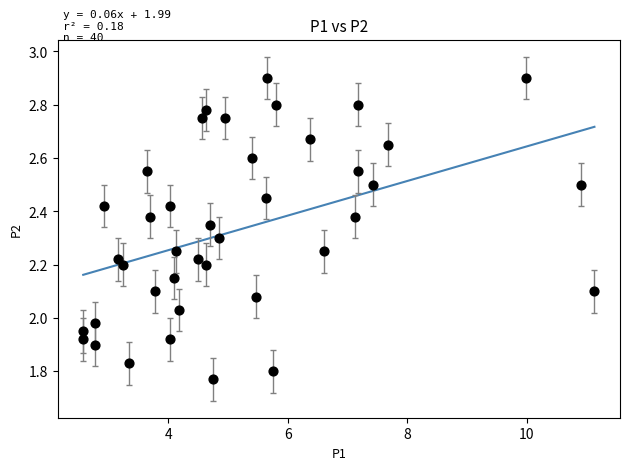

What is the range of Y values (max minus min)?

1.1